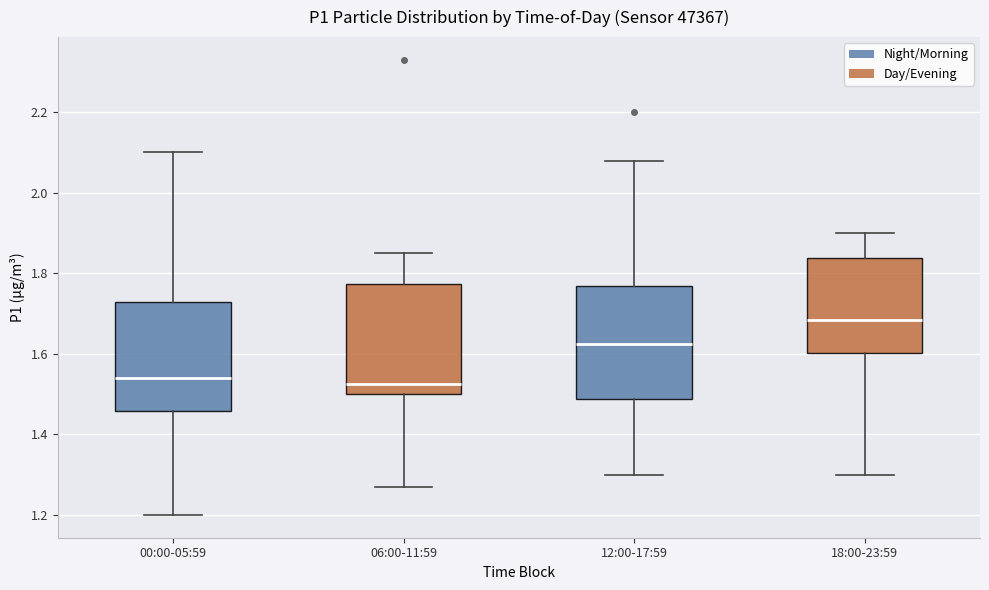

Where does the median line of the box for 00:00-05:59 sit on the y-axis? The values are not printed on the chart, so give them approximately, as read against the axis.

1.54